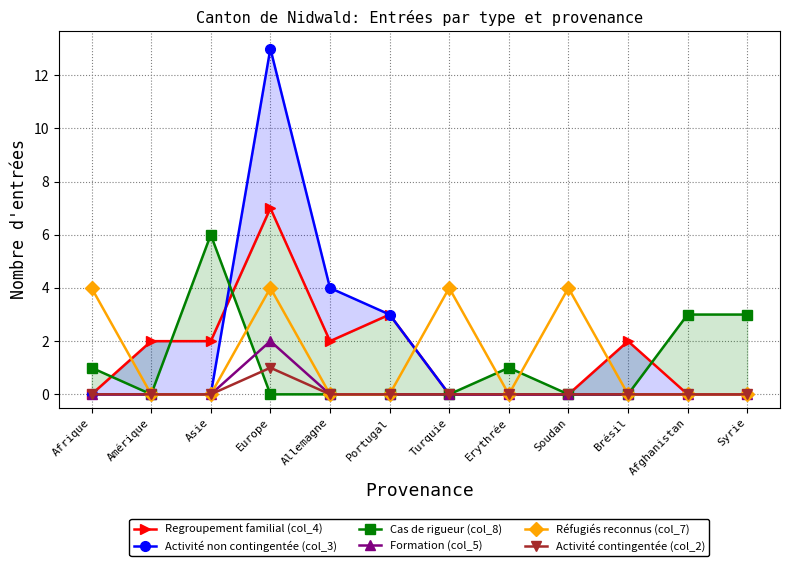

Does the chart display data point markers on the line(s)?

Yes